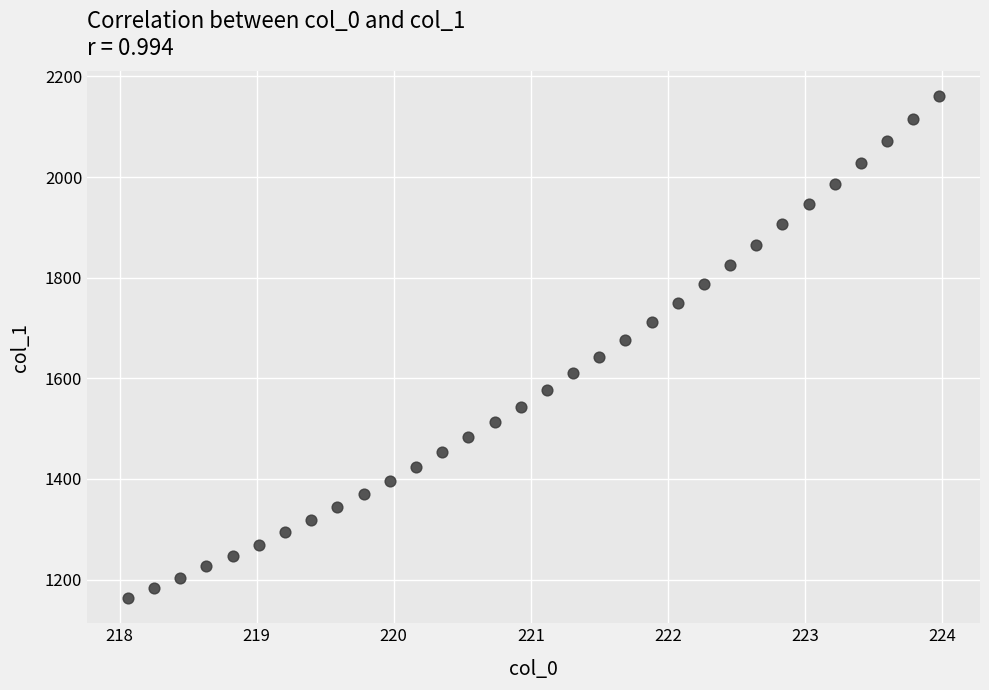

What is the range of X values (max minus min)?

5.9